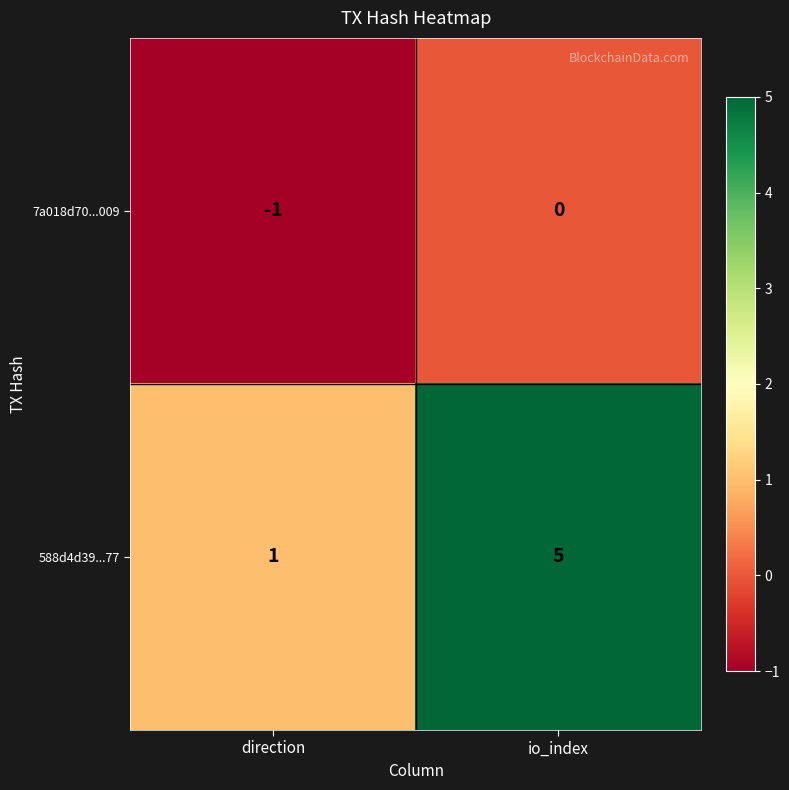

Reading right to left, what are all the values shown in this chart?

7a018d70...009: io_index=0	direction=-1
588d4d39...77: io_index=5	direction=1